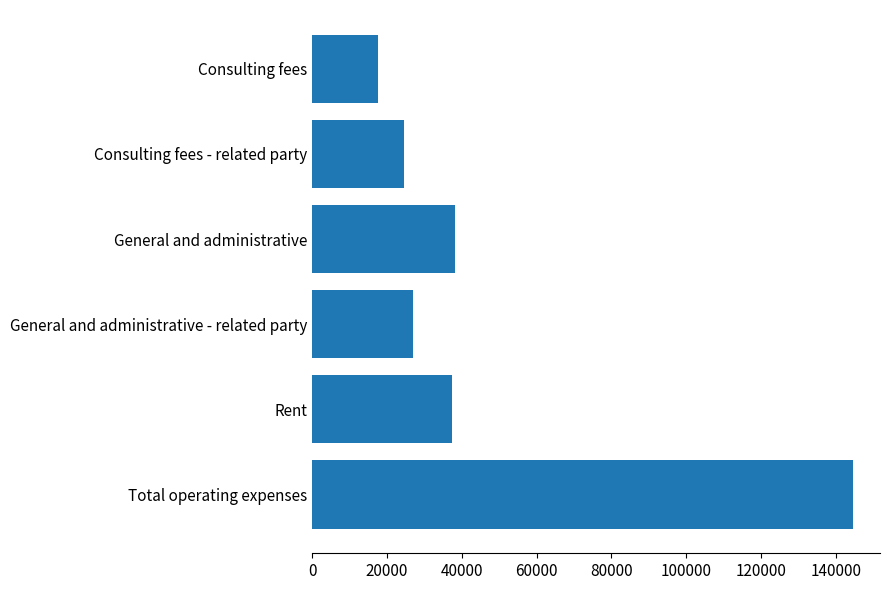

Read the value at General and administrative - related party.

27000